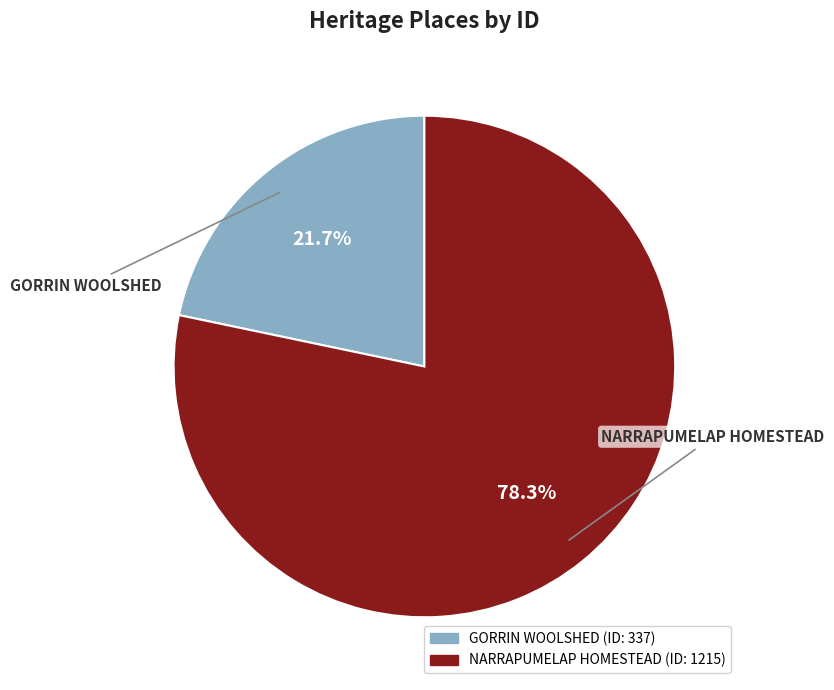

To the nearest percent, what is the difference between the NARRAPUMELAP HOMESTEAD and GORRIN WOOLSHED slice percentages?

57%